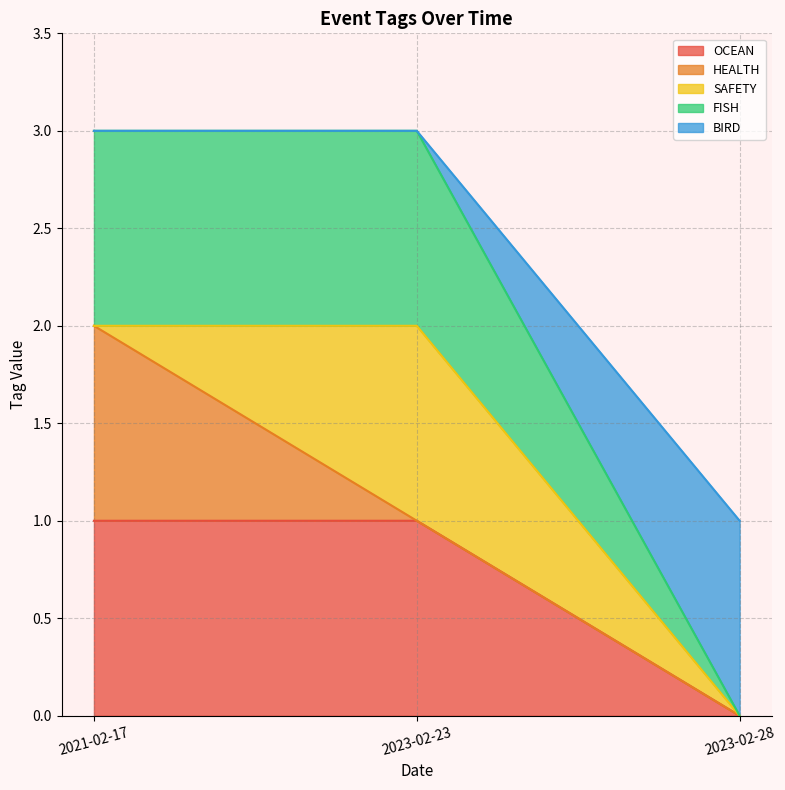

Which series has the widest spread of values?

BIRD